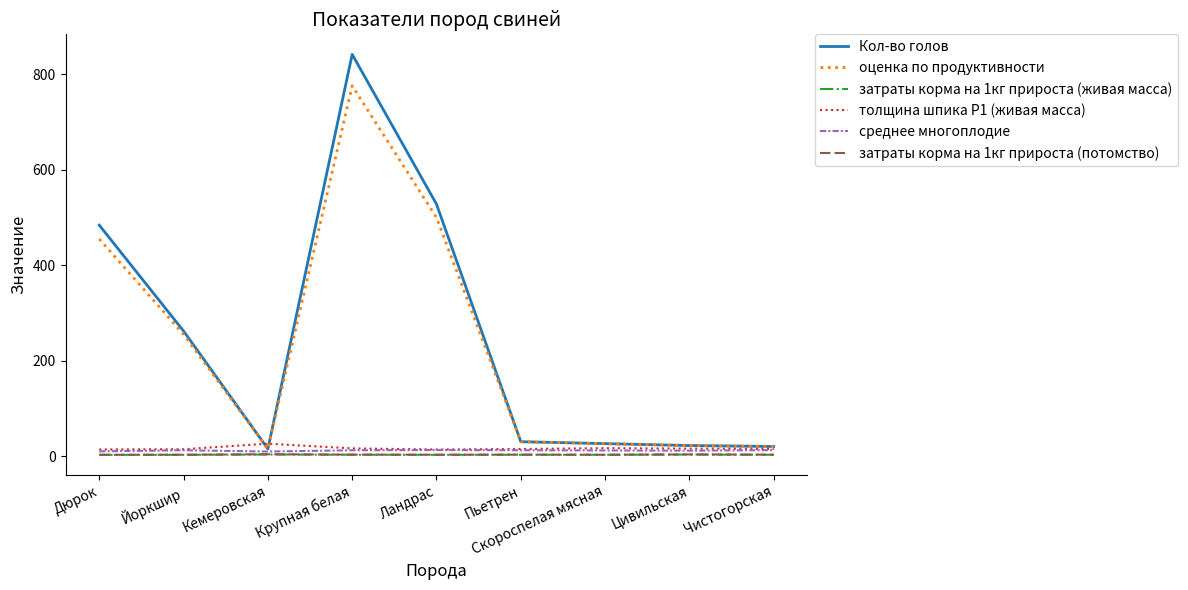

True or false: затраты корма на 1кг прироста (живая масса) and толщина шпика Р1 (живая масса) cross at least once.

False